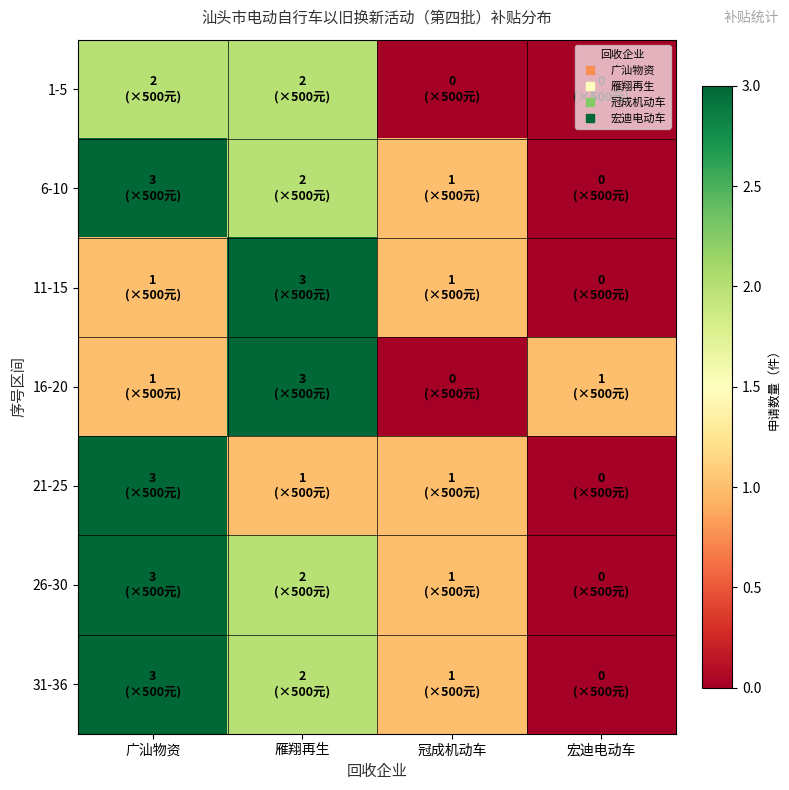

What is the difference between the highest and lowest values at 广汕物资?

2